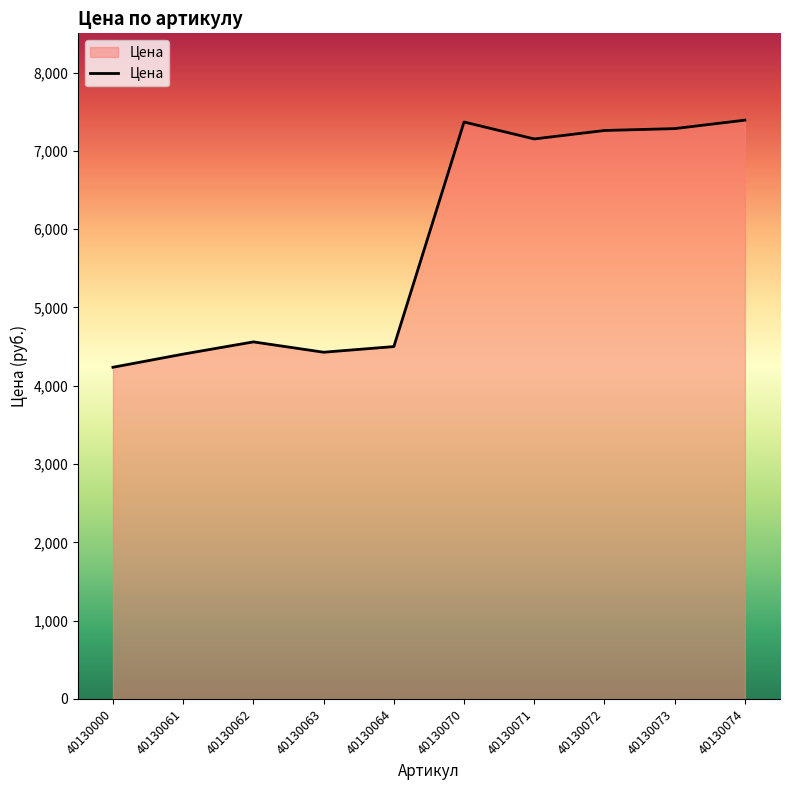

Where does the data first go above 7152?

40130070